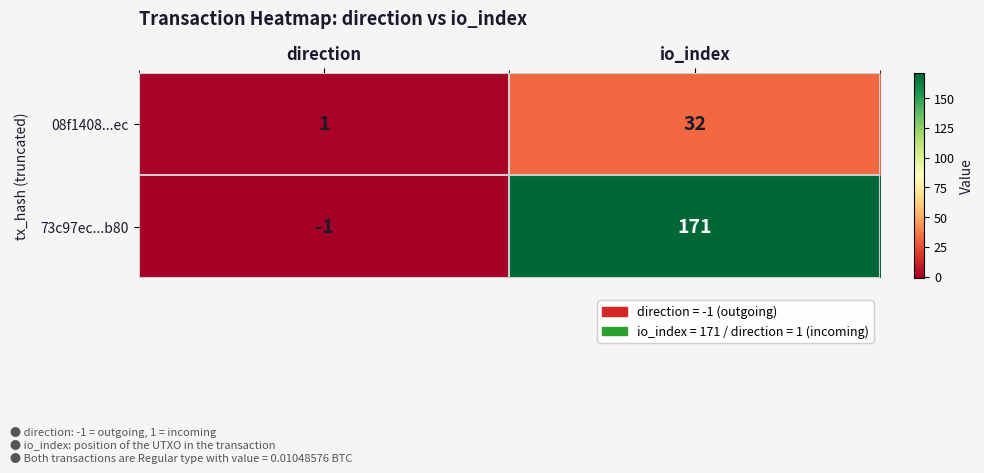

Which category has the lowest value in the 08f1408...ec series?

direction